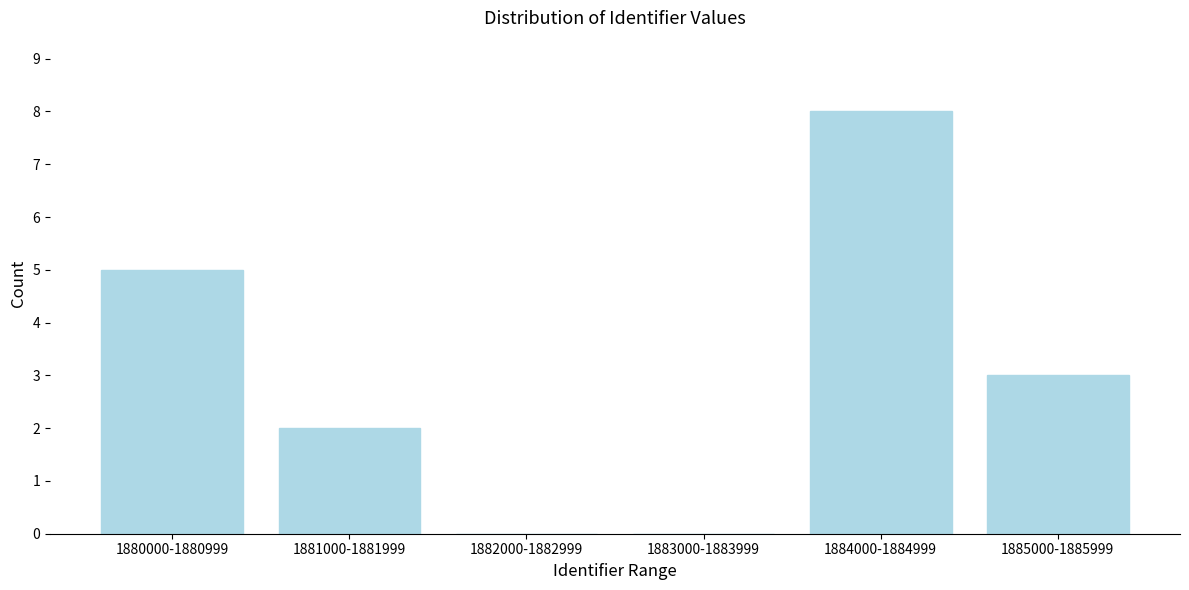

Reading left to right, what are all the values shown in this chart?

1880000-1880999=5	1881000-1881999=2	1882000-1882999=0	1883000-1883999=0	1884000-1884999=8	1885000-1885999=3